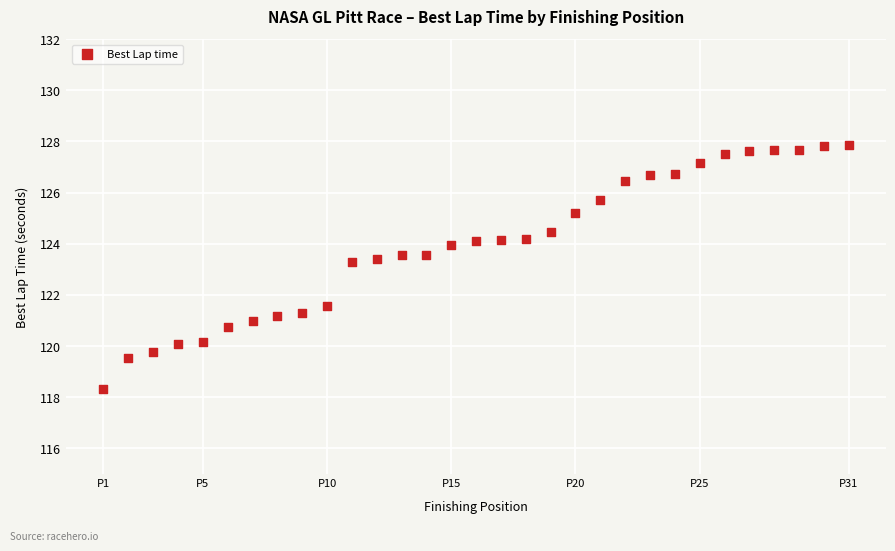

What is the range of X values (max minus min)?

30.0